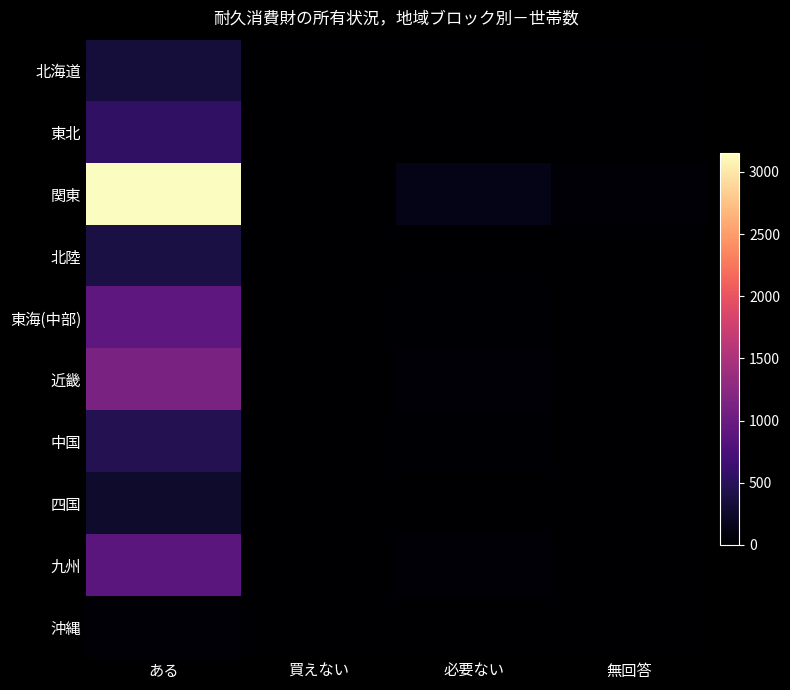

Reading left to right, extract all data points from this chart.

北海道: ある=344	買えない=5	必要ない=9	無回答=1
東北: ある=550	買えない=1	必要ない=10	無回答=6
関東: ある=3153	買えない=9	必要ない=140	無回答=27
北陸: ある=388	買えない=0	必要ない=4	無回答=2
東海(中部): ある=897	買えない=0	必要ない=21	無回答=8
近畿: ある=1125	買えない=6	必要ない=40	無回答=9
中国: ある=465	買えない=3	必要ない=17	無回答=5
四国: ある=267	買えない=0	必要ない=6	無回答=3
九州: ある=878	買えない=4	必要ない=27	無回答=7
沖縄: ある=34	買えない=0	必要ない=2	無回答=0